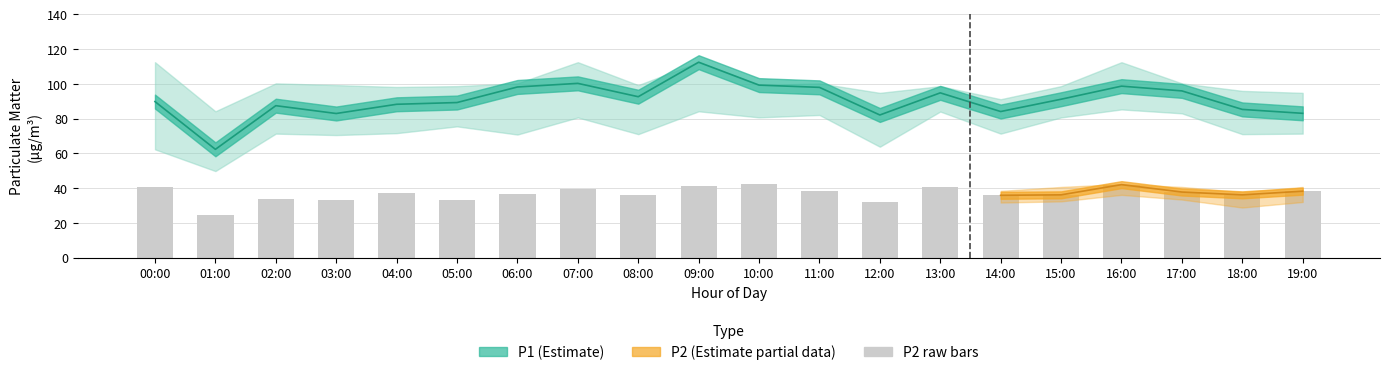

What is the change in value from 03:00 to 14:00?

+2.9